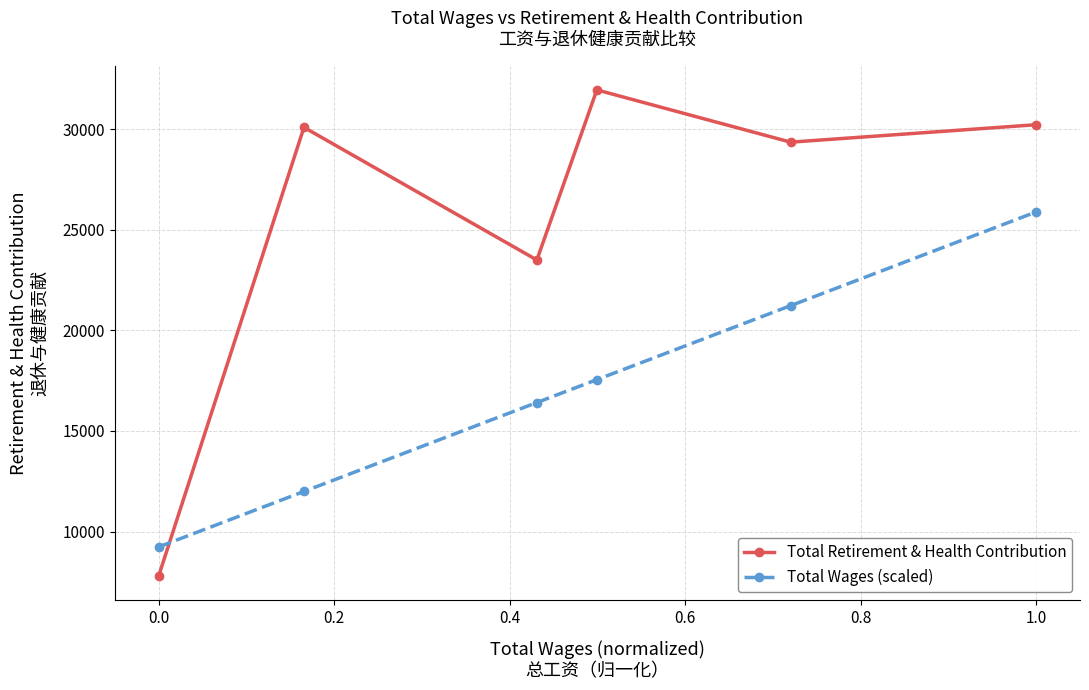

Which series has the largest range (max minus min)?

Total Retirement & Health Contribution